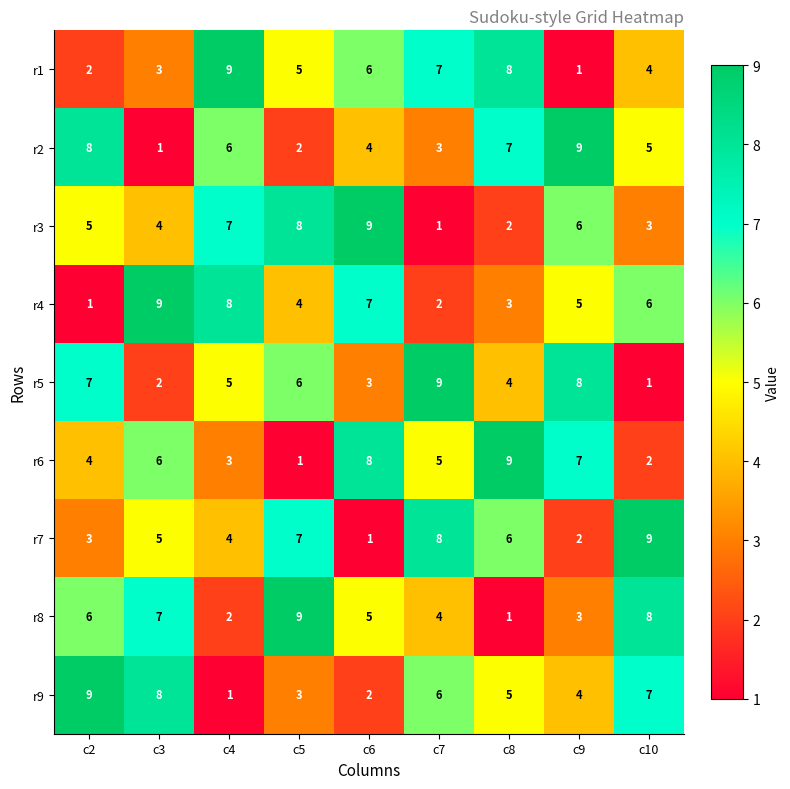

Where is r5 nearest to the value 5?

c4